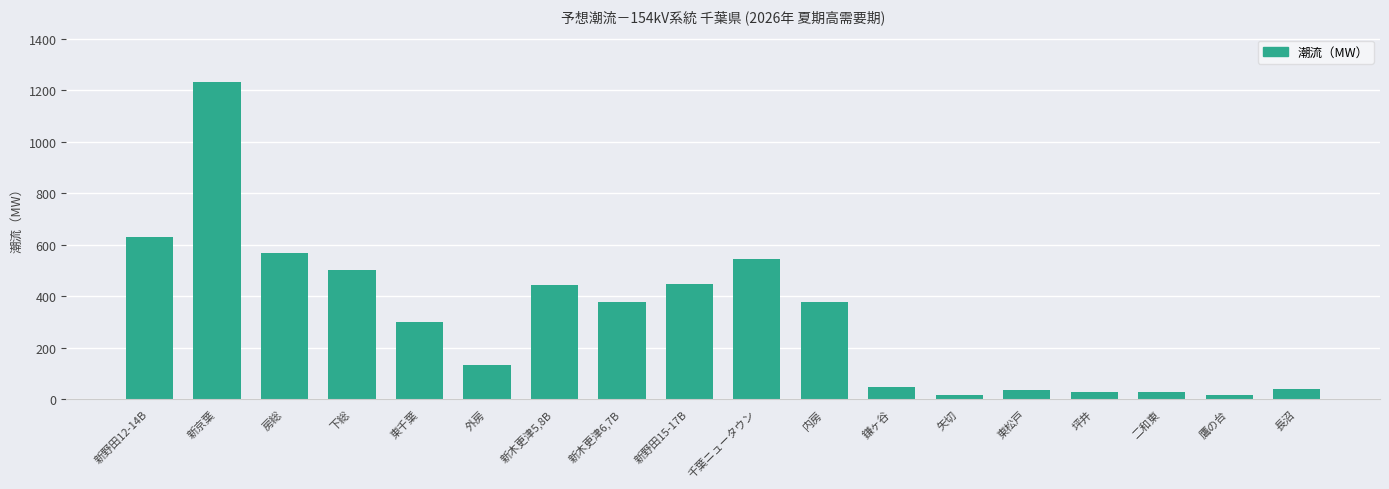

What is the approximate value at 外房?

134